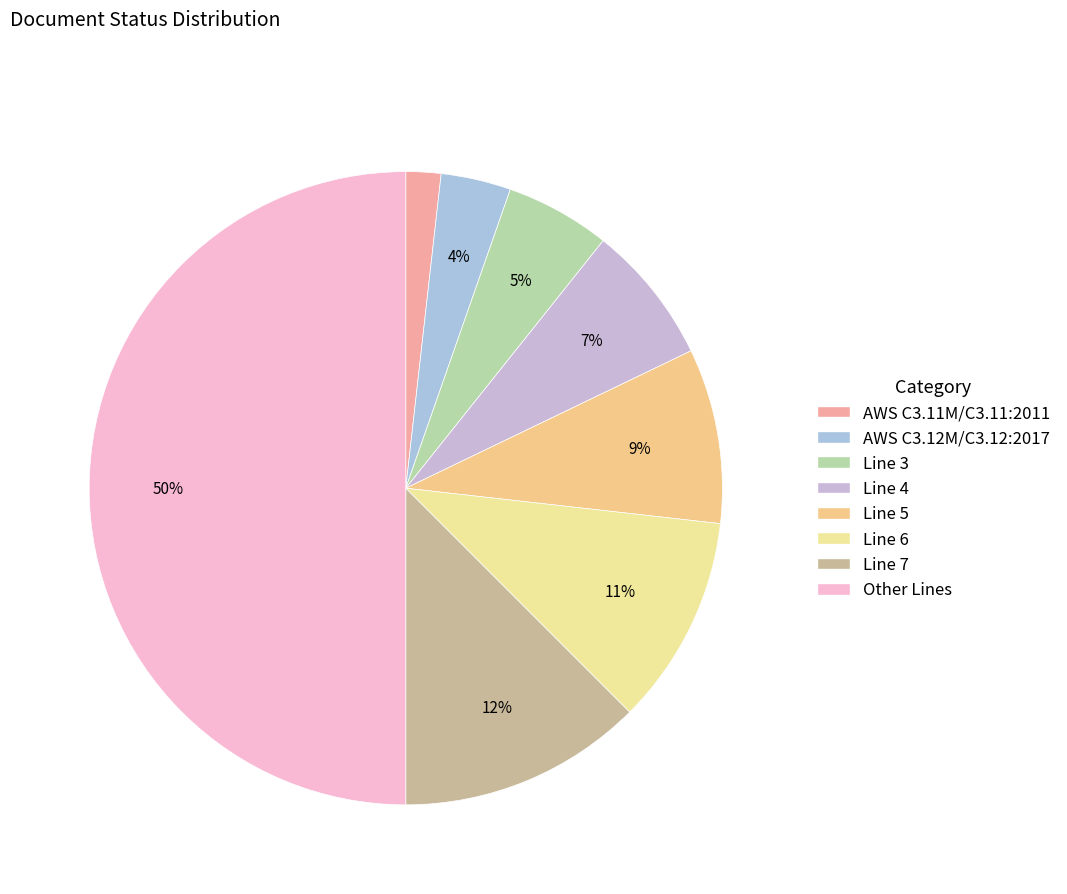

Between AWS C3.11M/C3.11:2011 and Line 3, which is larger?

Line 3